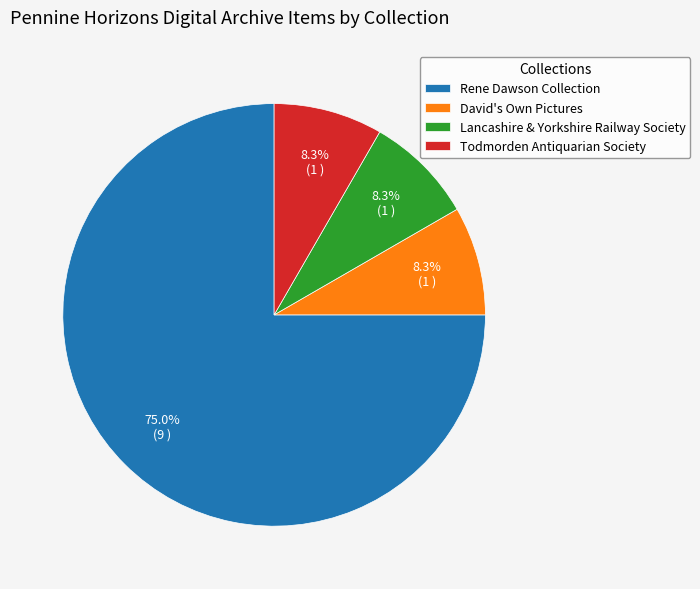

To the nearest percent, what portion does Rene Dawson Collection represent?

75%